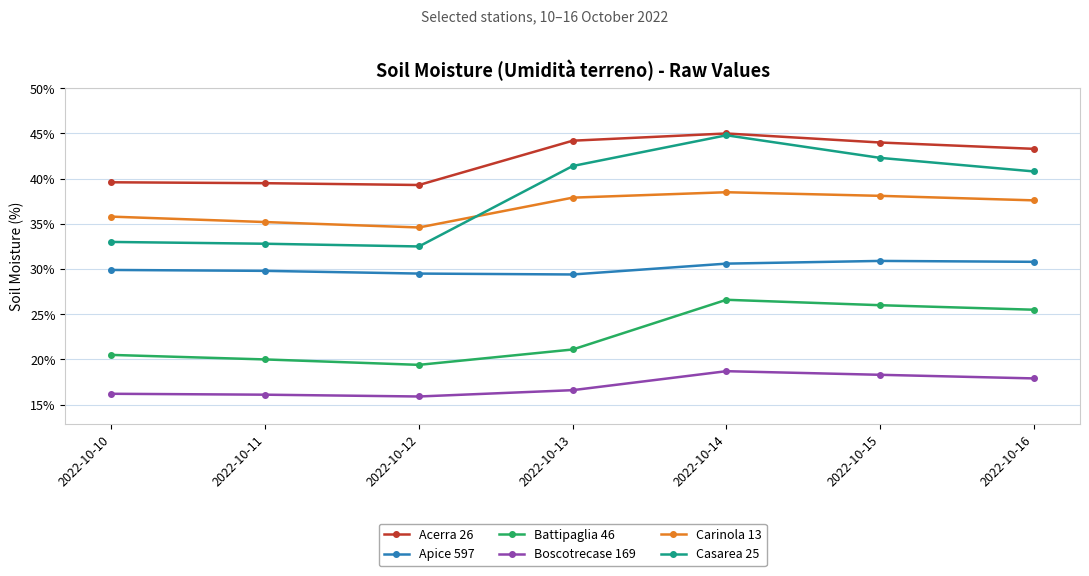

What is the smallest value displayed?

15.9